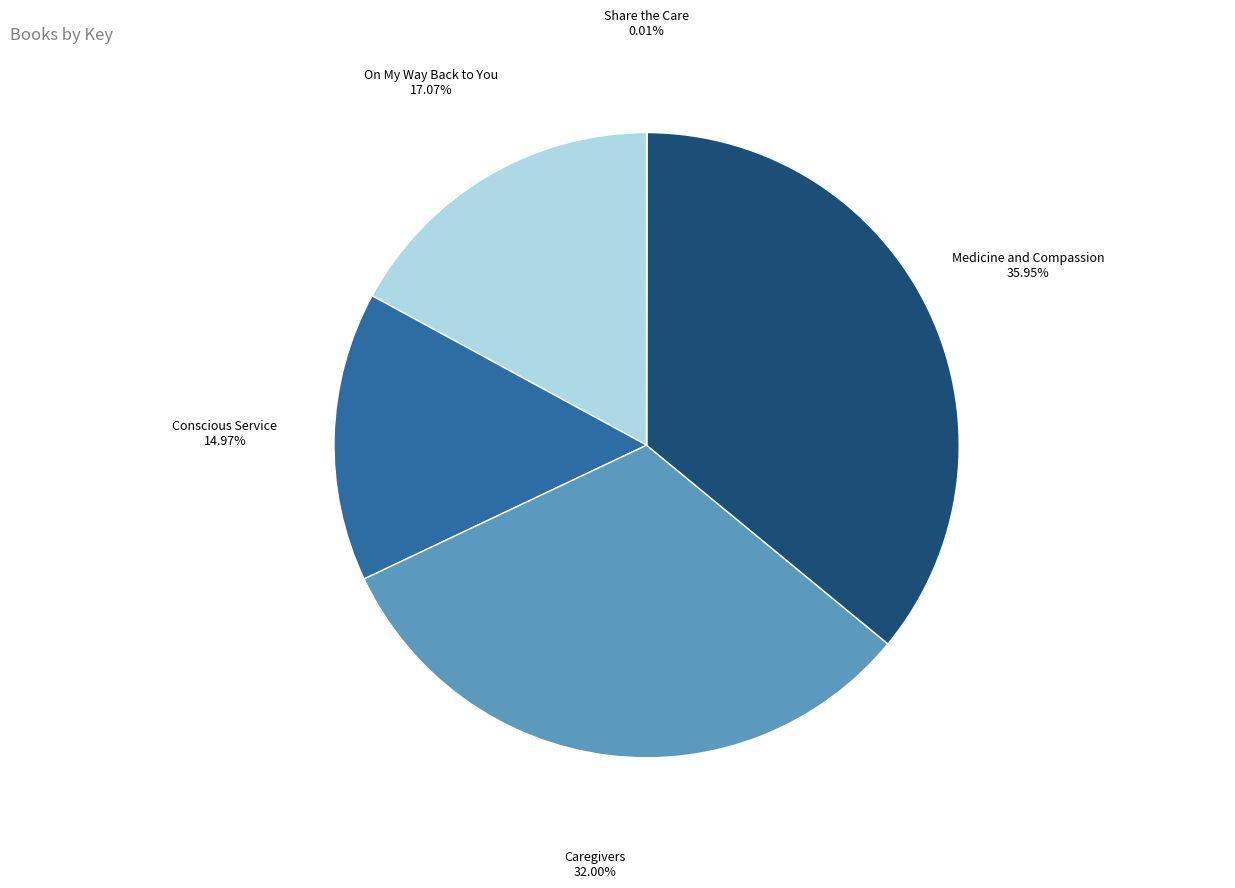

The Caregivers slice represents 38% of the pie. True or false?

False